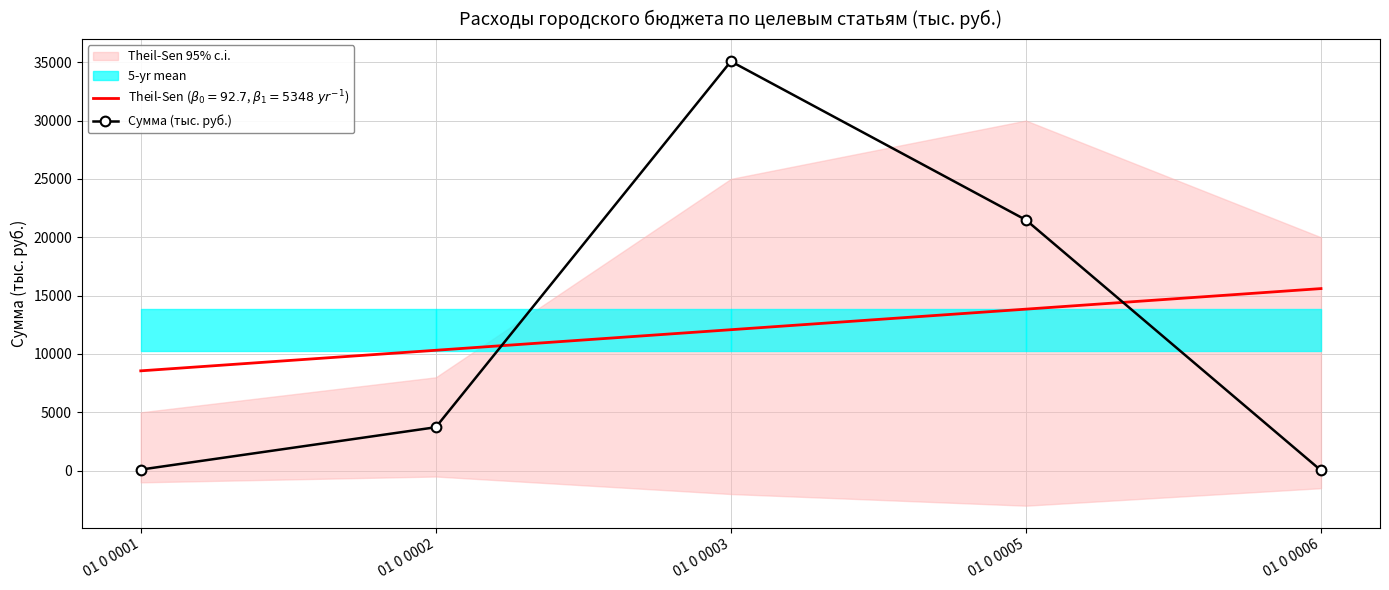

Which has a higher value, 01 0 0005 or 01 0 0006?

01 0 0005